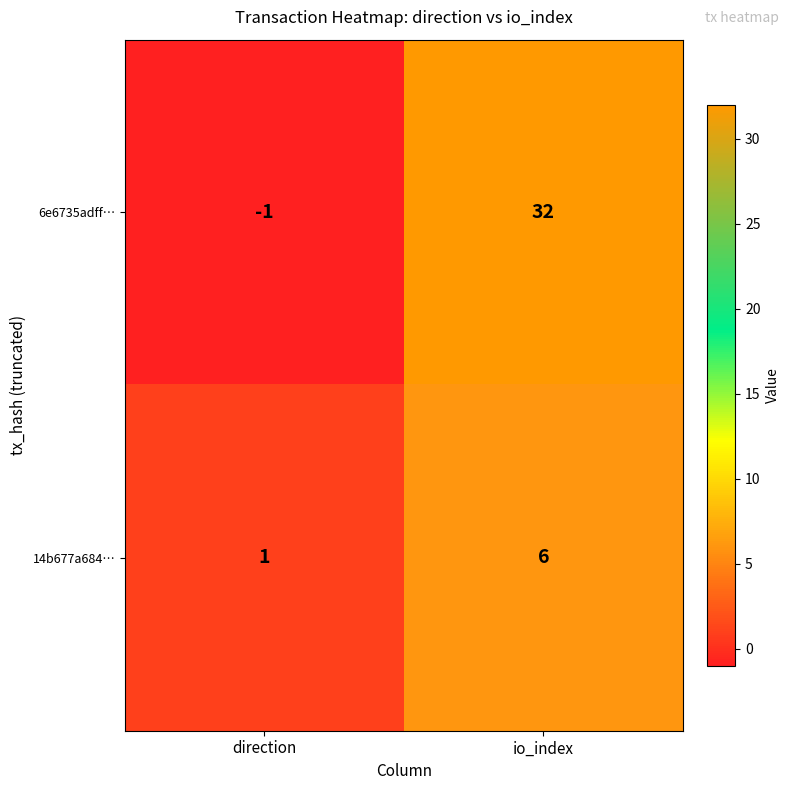

What is the smallest value displayed?

-1